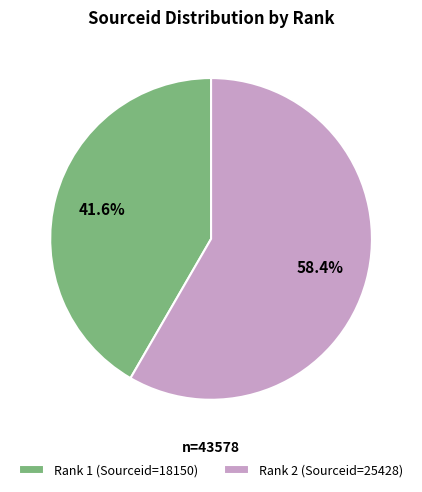

Which category has the smallest portion of the pie?

Rank 1 (Sourceid=18150)